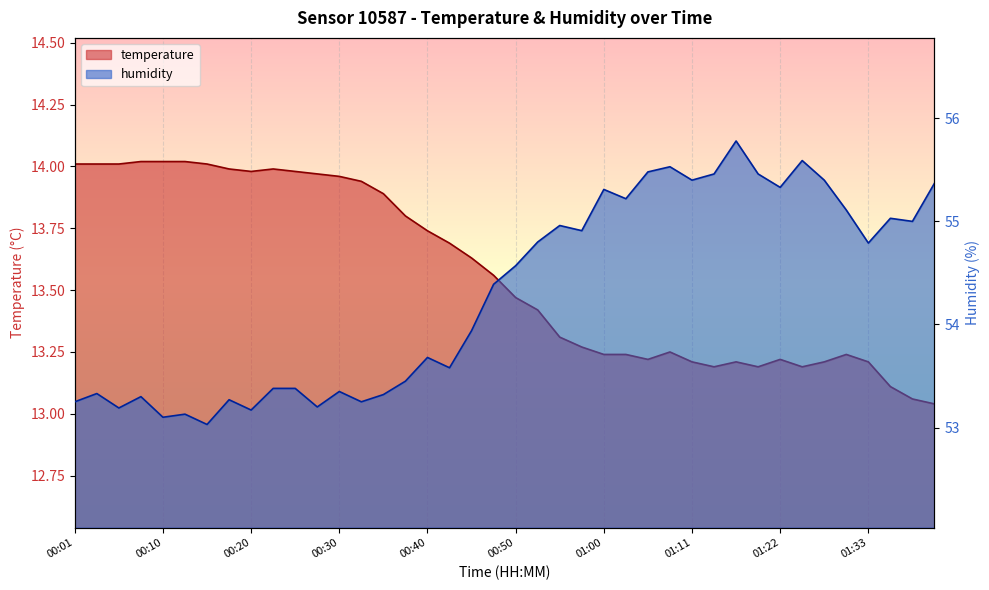

What is the approximate value of temperature at 00:30?

14.0